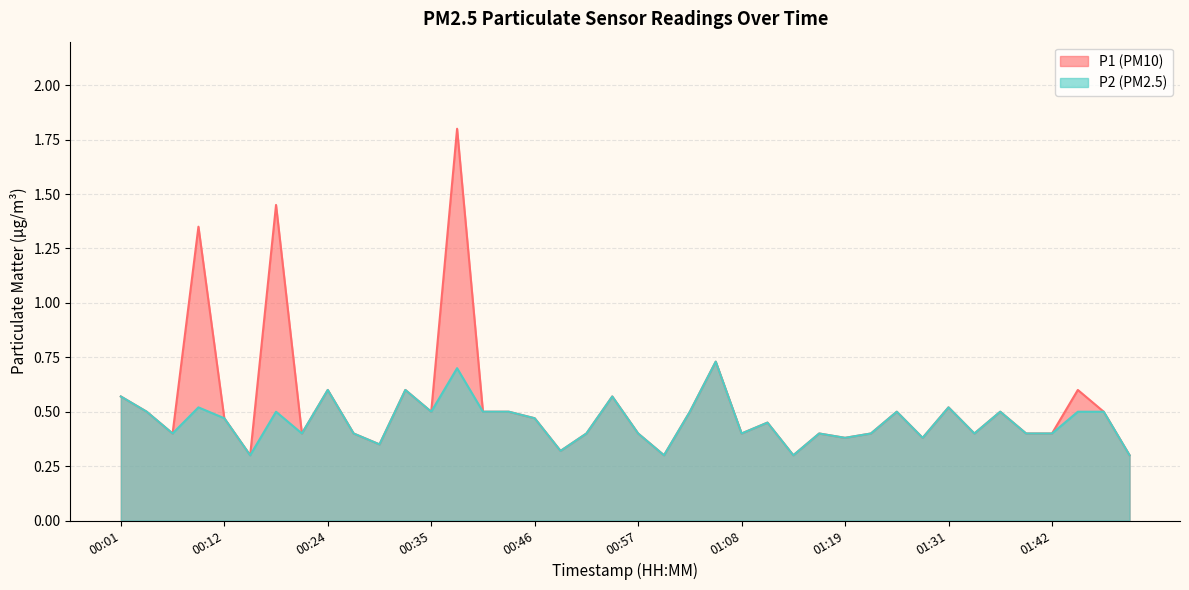

What is the difference between the P1 values at 01:50 and 00:46?

0.2